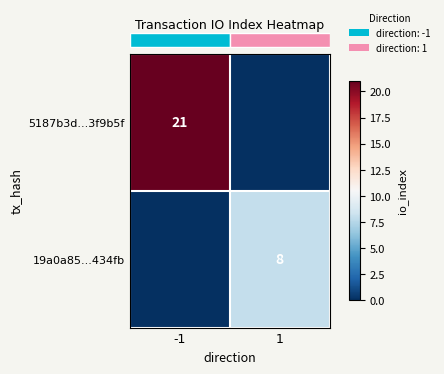

What is the total value across all series at 1?

8